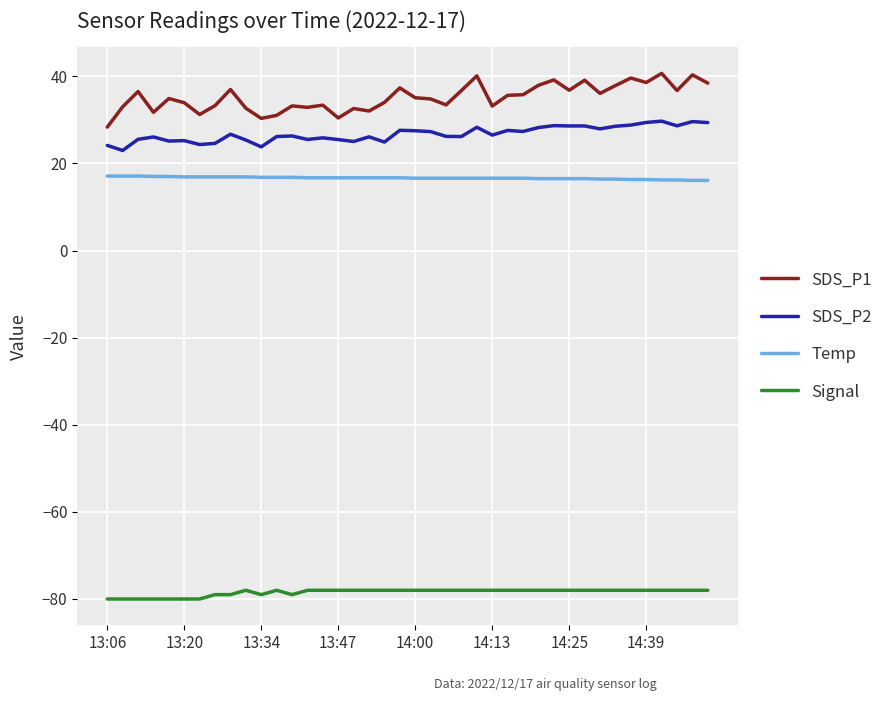

Which series has the largest range (max minus min)?

SDS_P1